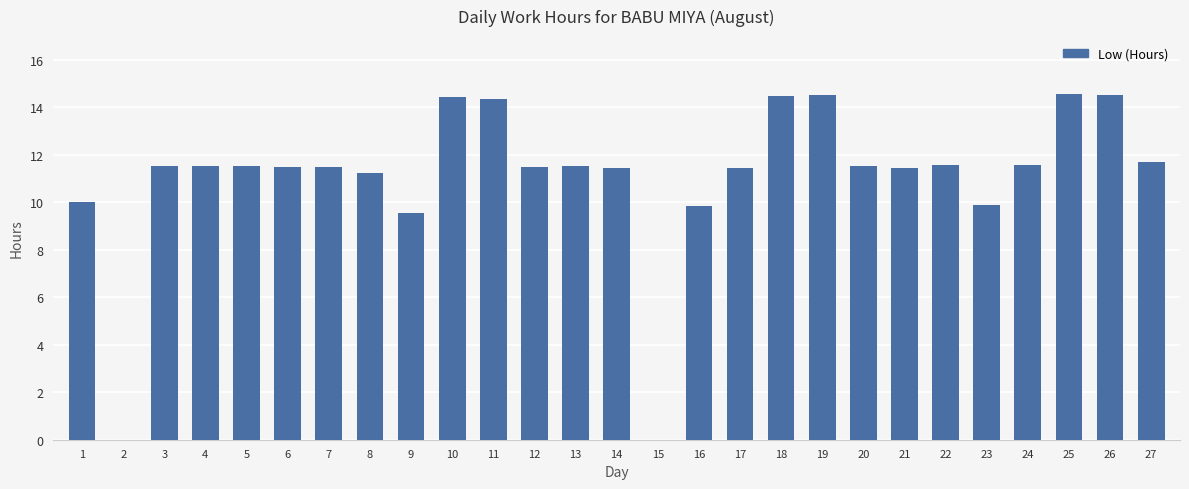

At which label is the value closest to 7?

9